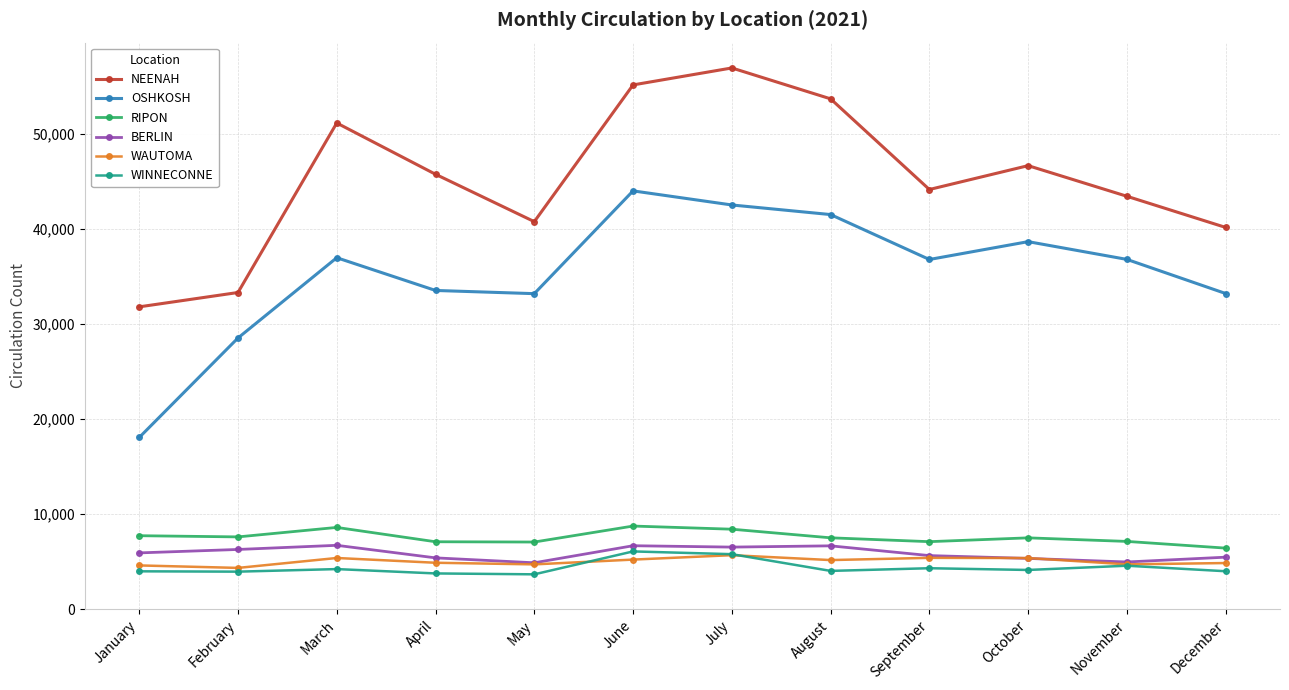

True or false: RIPON has more than 2 interior local peaks.

True